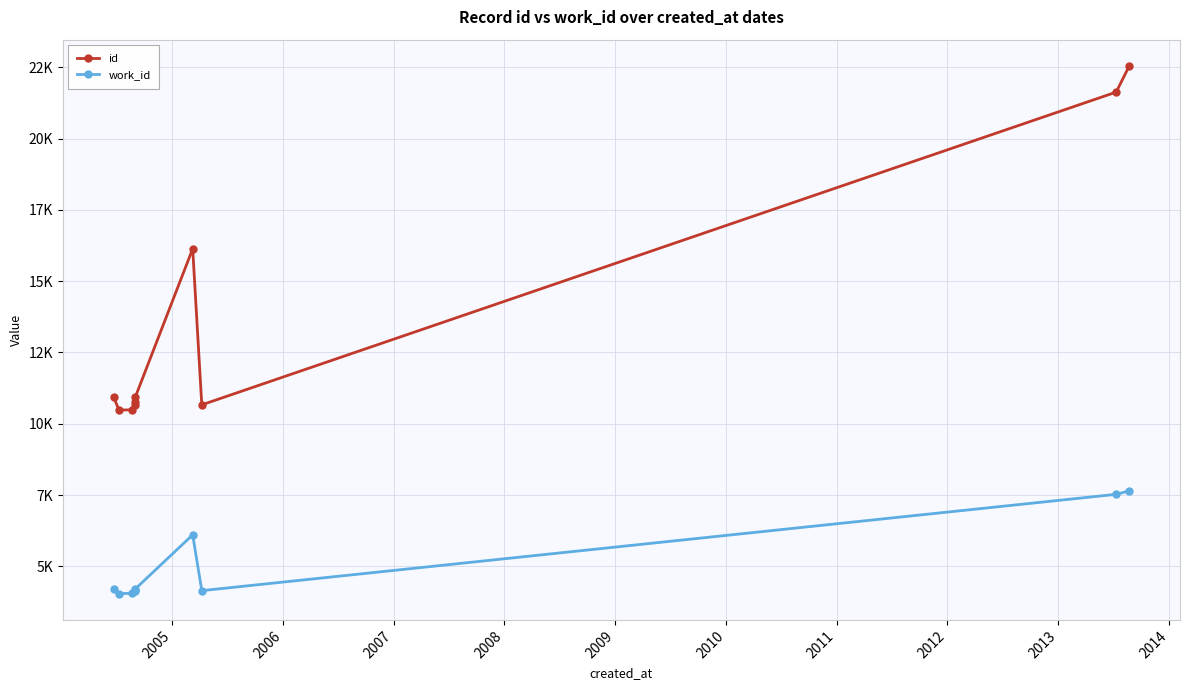

What is the highest value of the id series?

22542